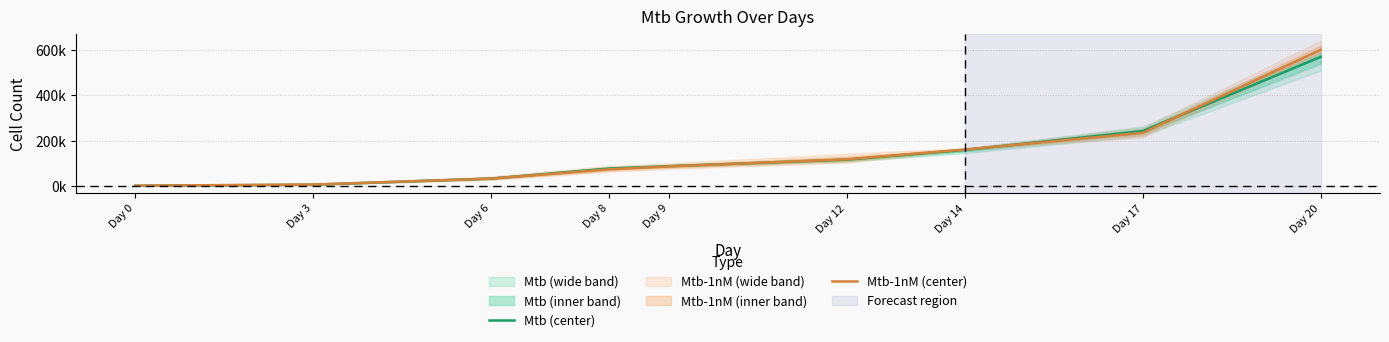

How many times do Mtb-1nM (center) and Mtb (center) cross each other?

4